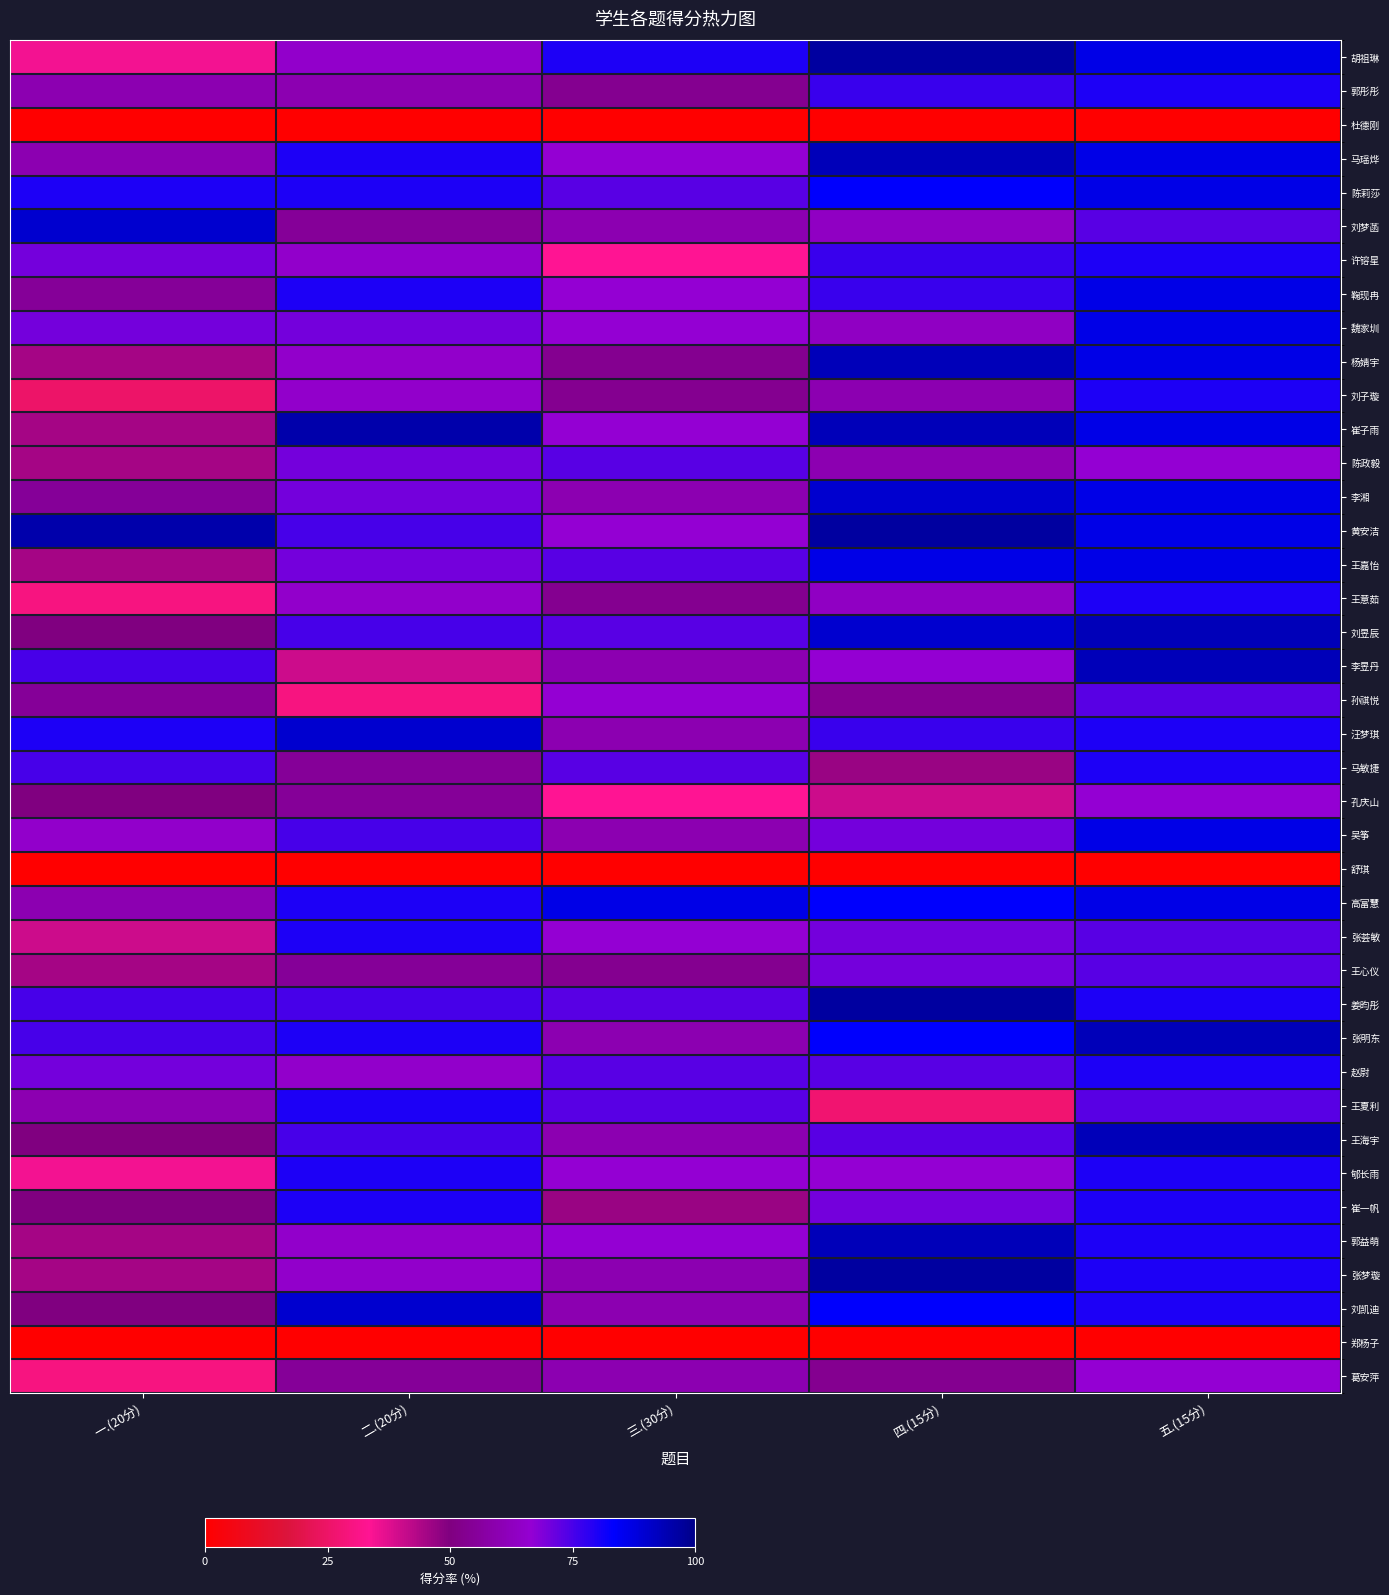

What is the spread (max minus min) of values at 三.(30分)?

86.7